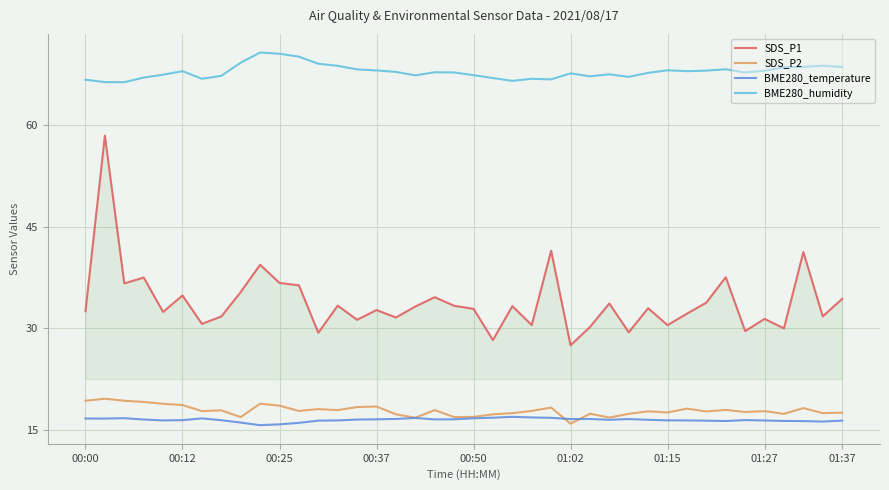

What is the minimum value shown in the chart?

15.7